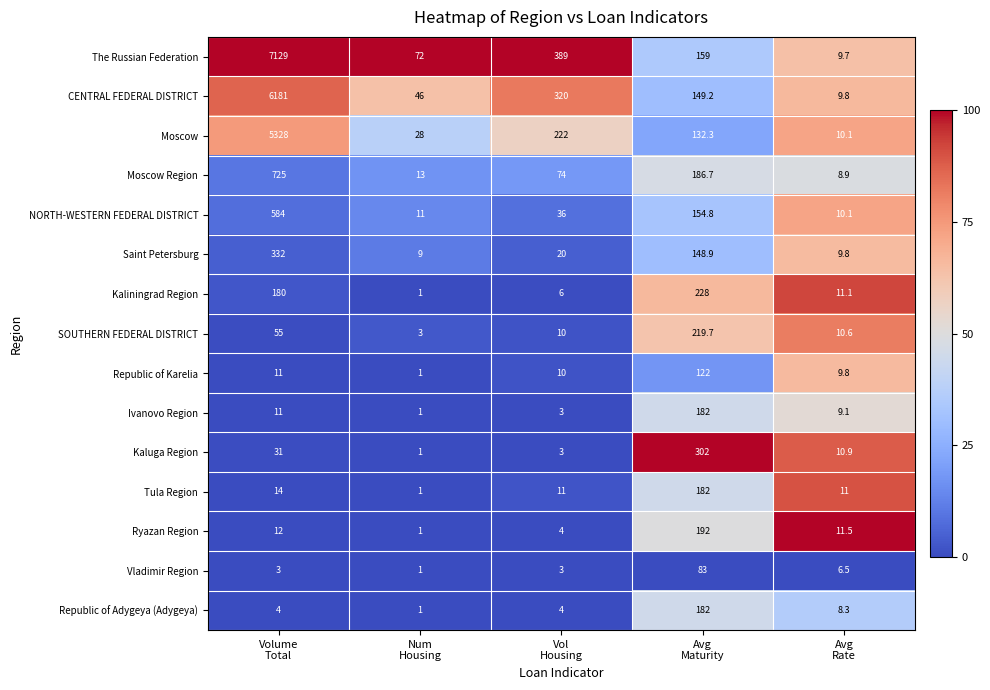

What is the sum of all Republic of Adygeya (Adygeya) values?

199.3